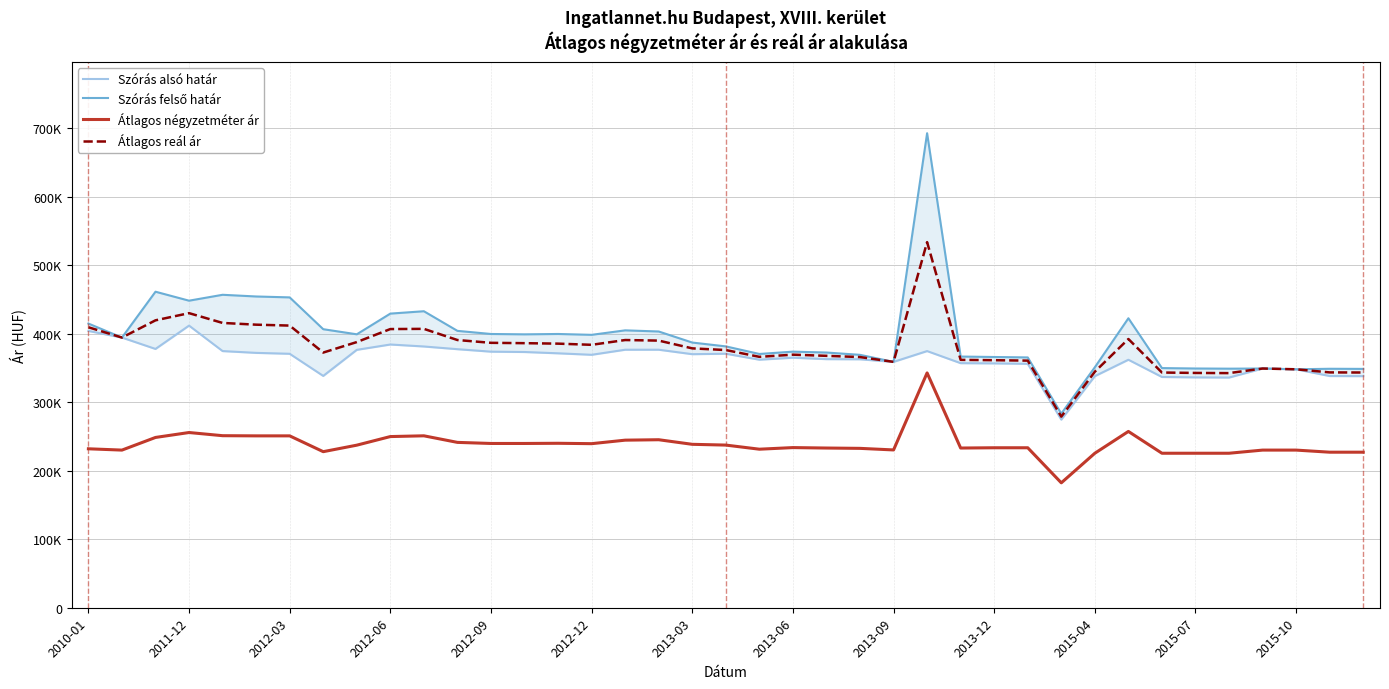

True or false: Szórás alsó határ and Szórás felső határ intersect in this chart.

False